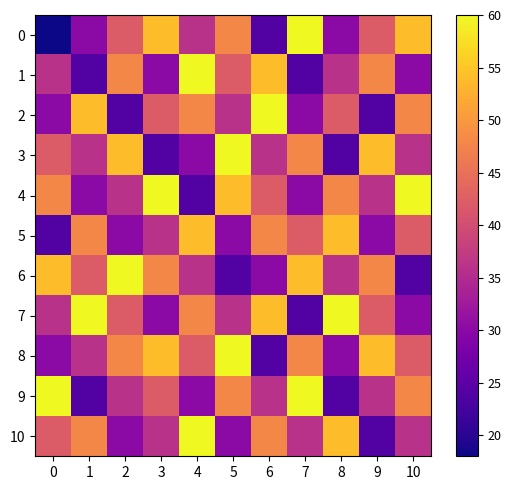

Which series has the largest total across all categories?

4